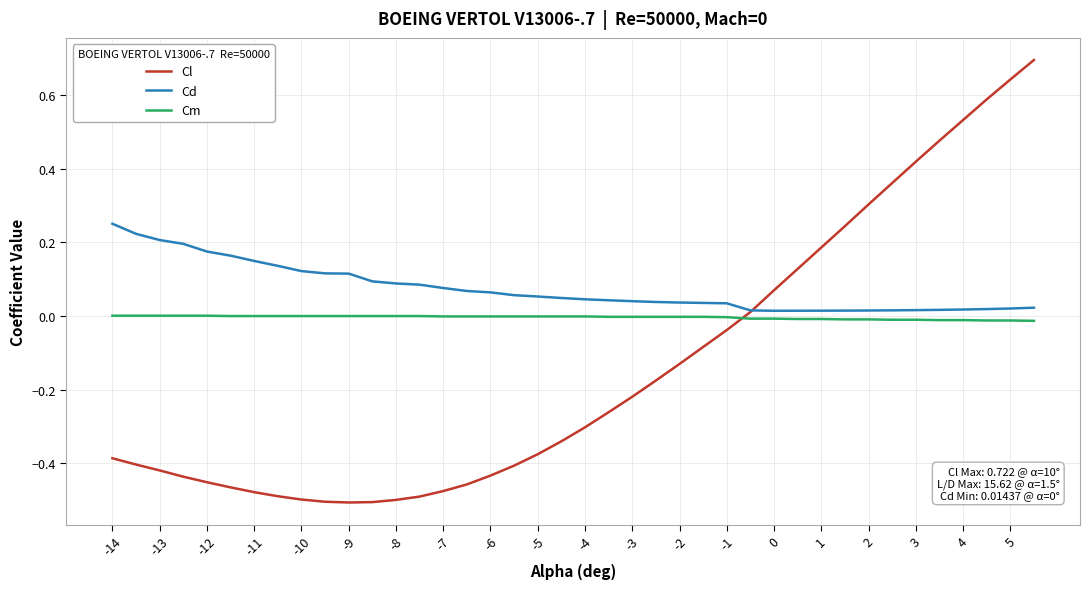

What is the maximum value for Cl?

0.7